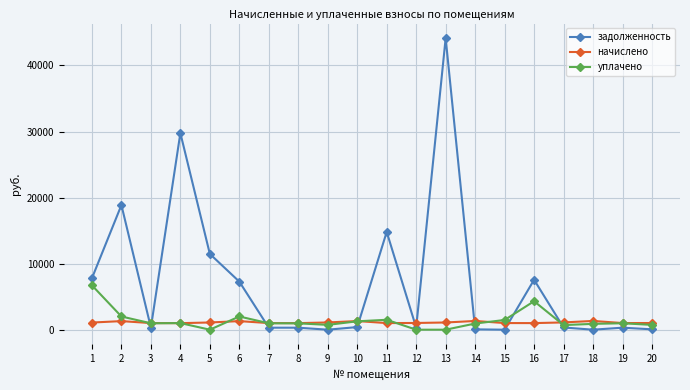

At how many categories does at least one series exceed 3112?

8